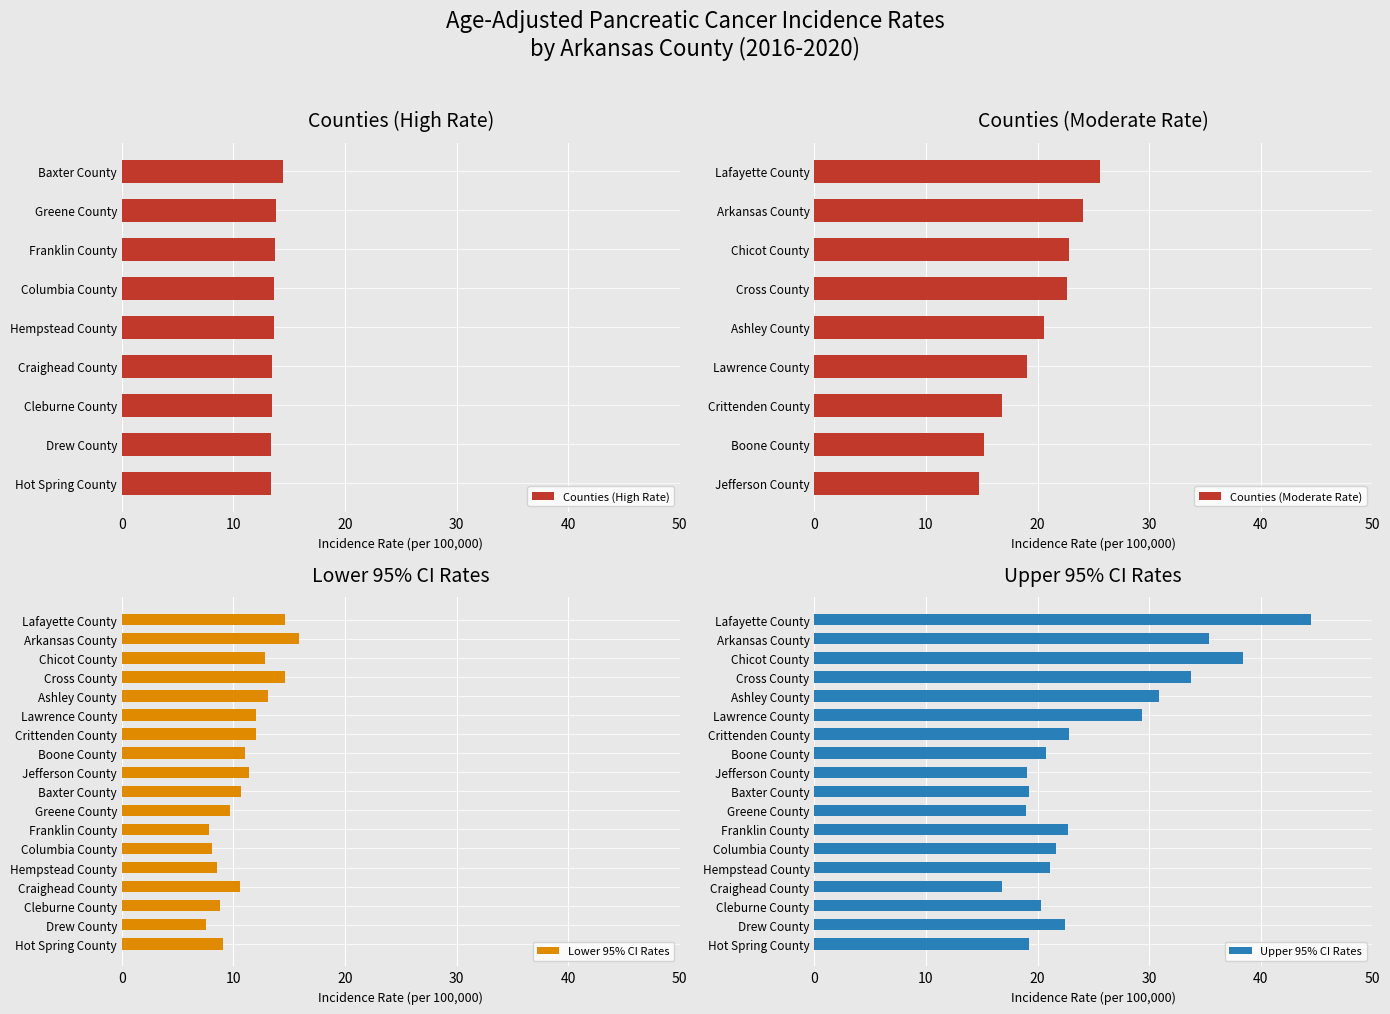

Is it true that Counties (High Rate) equals 3.2 at Franklin County?

False